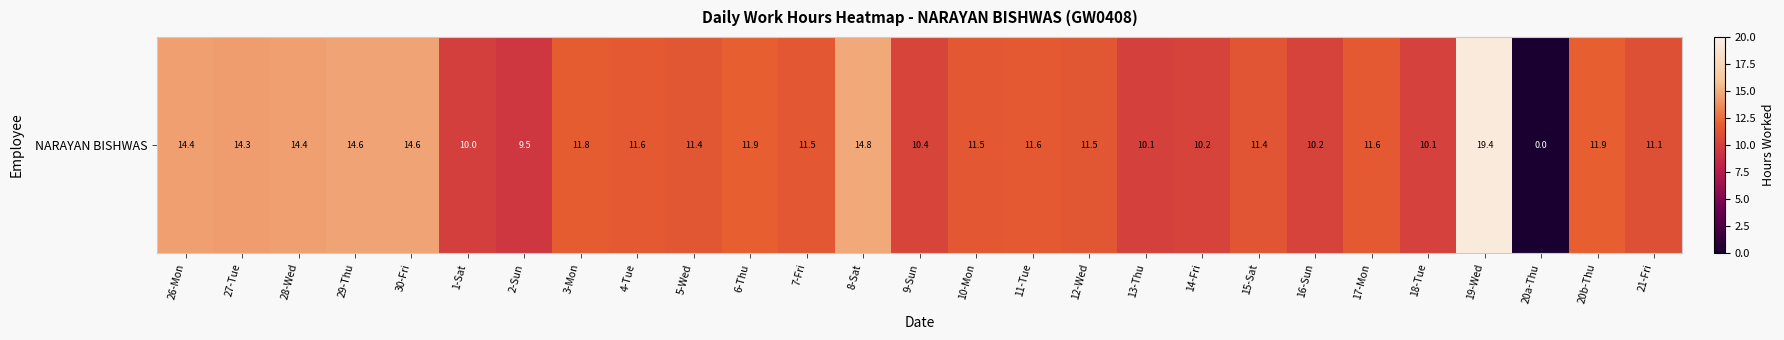

Reading left to right, transcribe all the data shown in this chart.

26-Mon=14.4	27-Tue=14.3	28-Wed=14.4	29-Thu=14.6	30-Fri=14.6	1-Sat=10.0	2-Sun=9.5	3-Mon=11.8	4-Tue=11.6	5-Wed=11.4	6-Thu=11.9	7-Fri=11.5	8-Sat=14.8	9-Sun=10.4	10-Mon=11.5	11-Tue=11.6	12-Wed=11.5	13-Thu=10.1	14-Fri=10.2	15-Sat=11.4	16-Sun=10.2	17-Mon=11.6	18-Tue=10.1	19-Wed=19.4	20a-Thu=0.0	20b-Thu=11.9	21-Fri=11.1